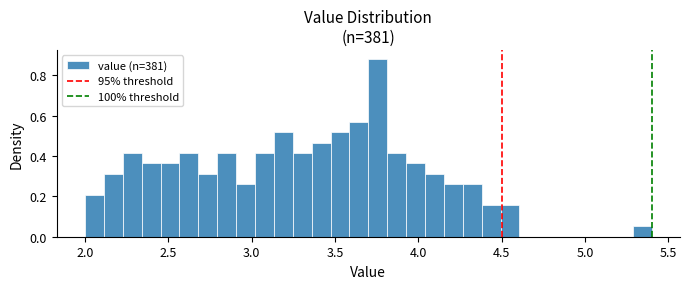

Around what value on the x-axis is the tallest bar? Give the approximate position of its centre, as read against the axis.

3.75